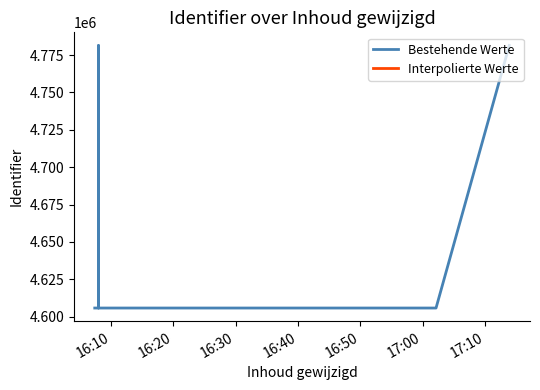

What is the value of the 1st point from the left?

4605804